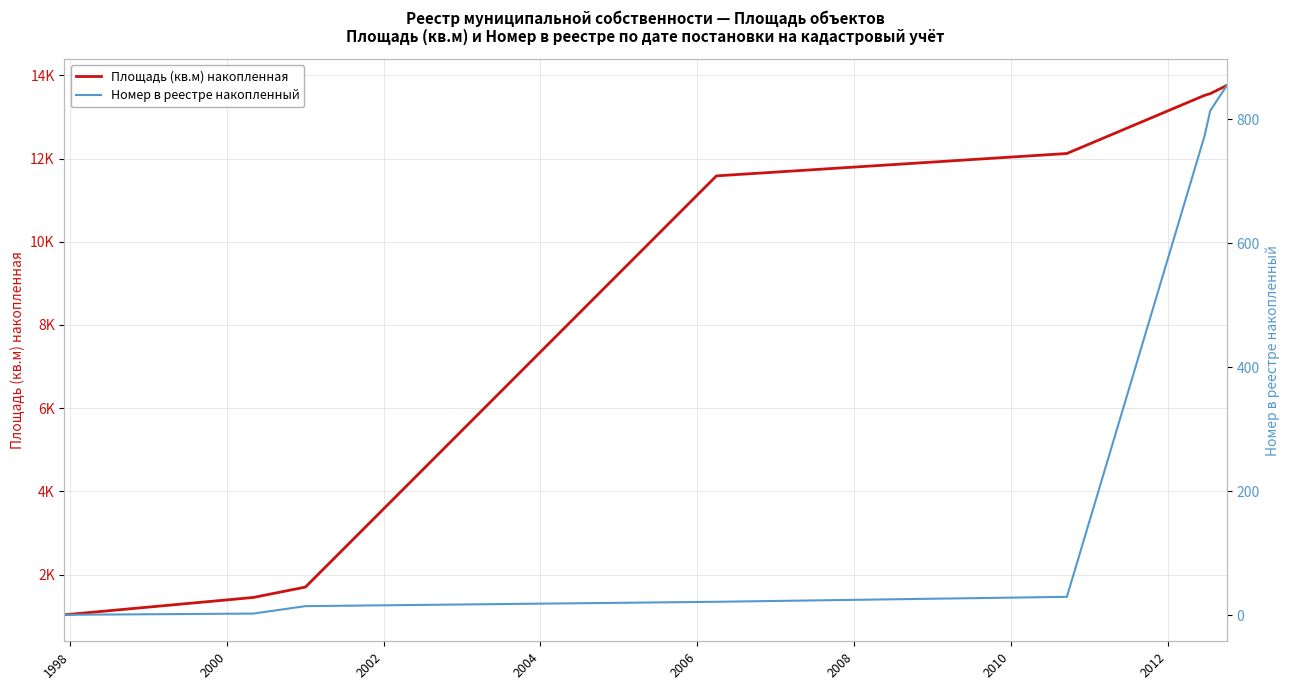

Between 2002 and 2006, which is larger?

2006